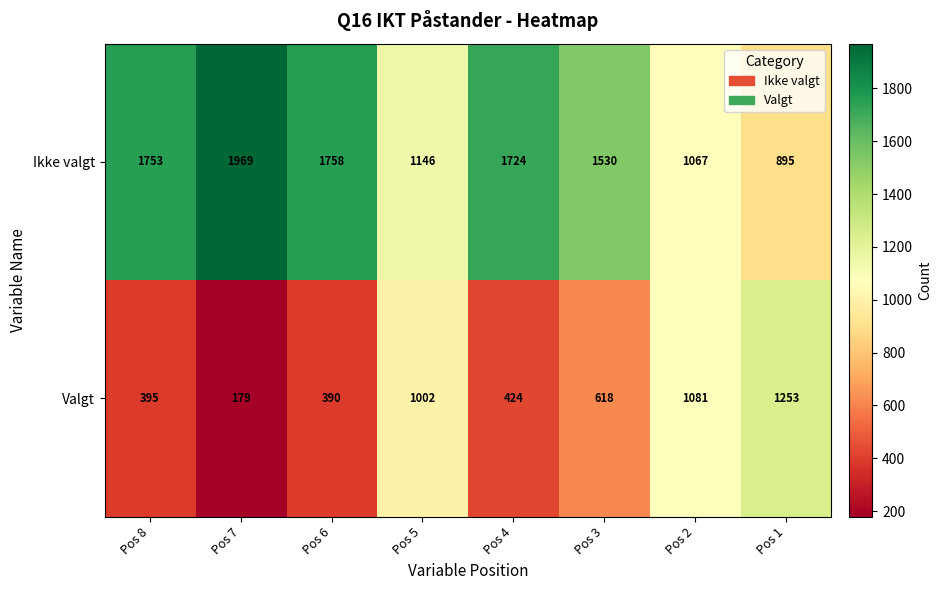

What is the total value across all series at Pos 5?

2148